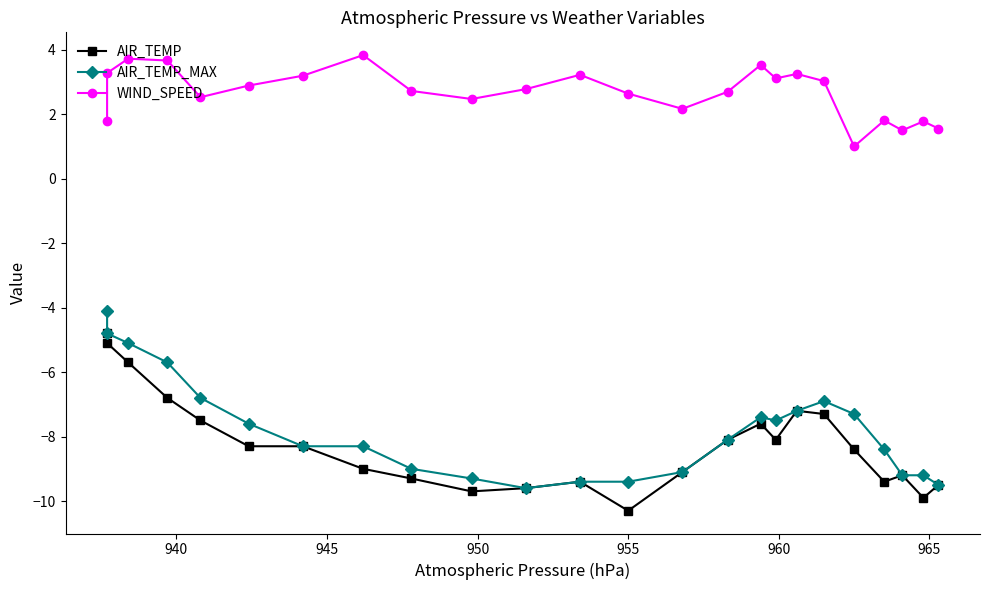

Reading left to right, list all the values displayed in this chart.

AIR_TEMP: -4.8	-5.1	-5.7	-6.8	-7.5	-8.3	-8.3	-9.0	-9.3	-9.7	-9.6	-9.4	-10.3	-9.1	-8.1	-7.6	-8.1	-7.2	-7.3	-8.4	-9.4	-9.2	-9.9	-9.5
AIR_TEMP_MAX: -4.1	-4.8	-5.1	-5.7	-6.8	-7.6	-8.3	-8.3	-9.0	-9.3	-9.6	-9.4	-9.4	-9.1	-8.1	-7.4	-7.5	-7.2	-6.9	-7.3	-8.4	-9.2	-9.2	-9.5
WIND_SPEED: 1.8	3.3	3.7	3.7	2.5	2.9	3.2	3.8	2.7	2.5	2.8	3.2	2.6	2.2	2.7	3.5	3.1	3.2	3.0	1.0	1.8	1.5	1.8	1.6